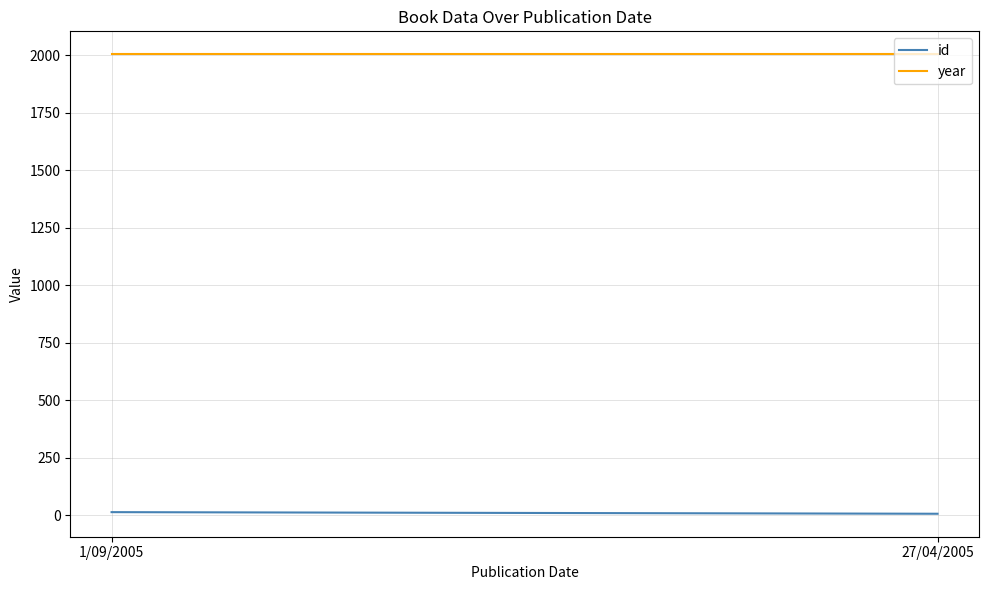

Reading left to right, transcribe all the data shown in this chart.

id: 1/09/2005=13	27/04/2005=6
year: 1/09/2005=2005	27/04/2005=2005